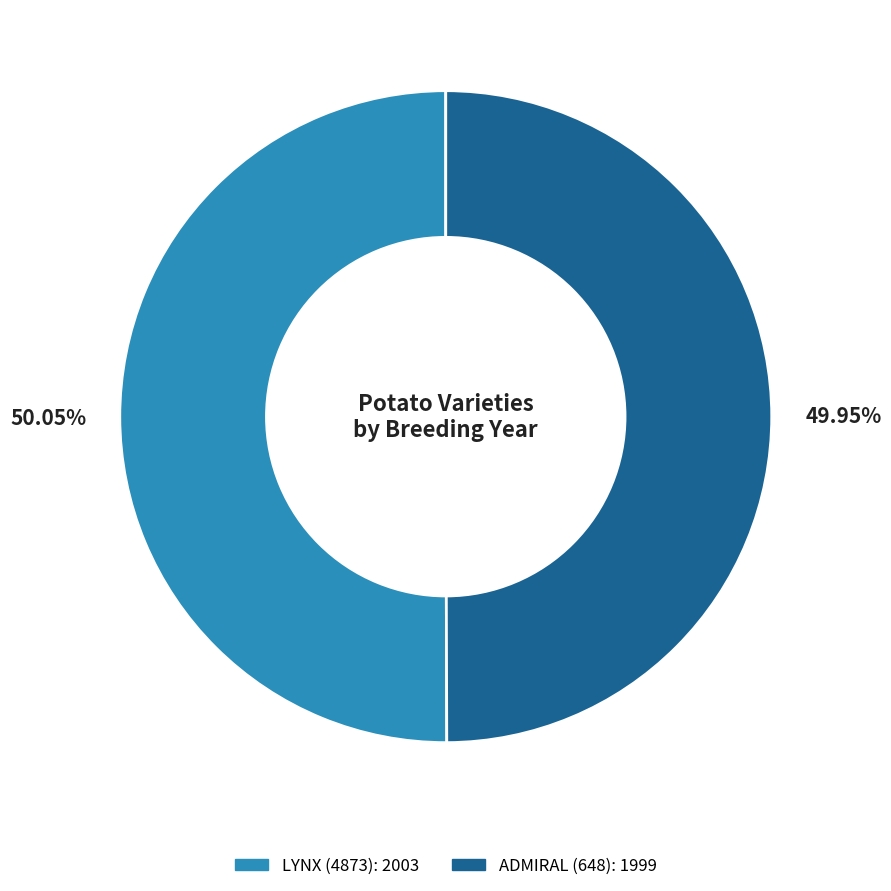

Approximately how many times larger is the value at ADMIRAL (648) compared to LYNX (4873)?

1.0